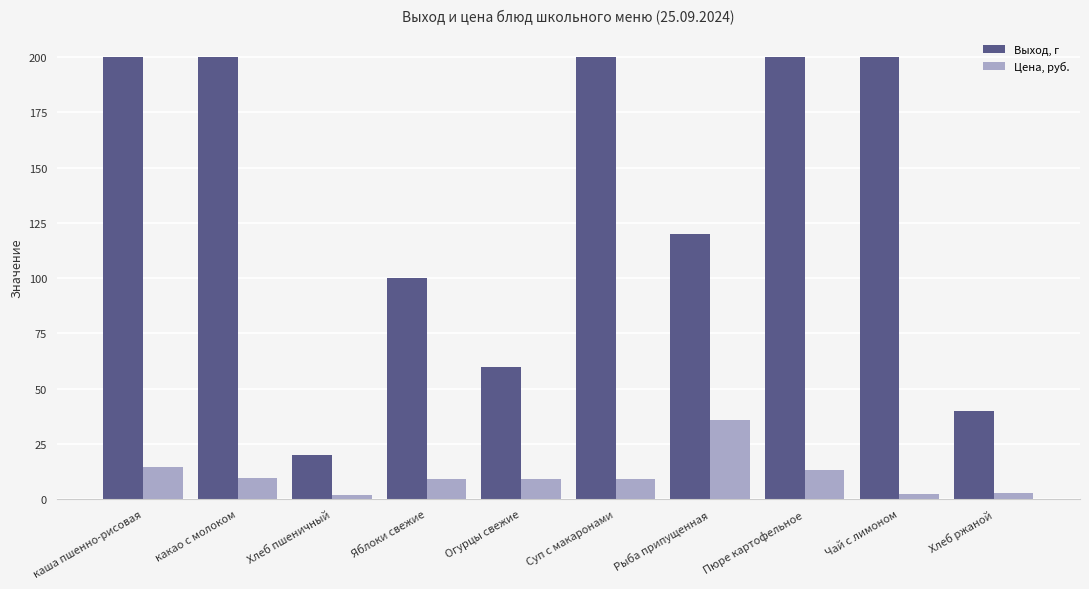

What is the difference between the second highest and second lowest values in the Выход, г series?

160.0